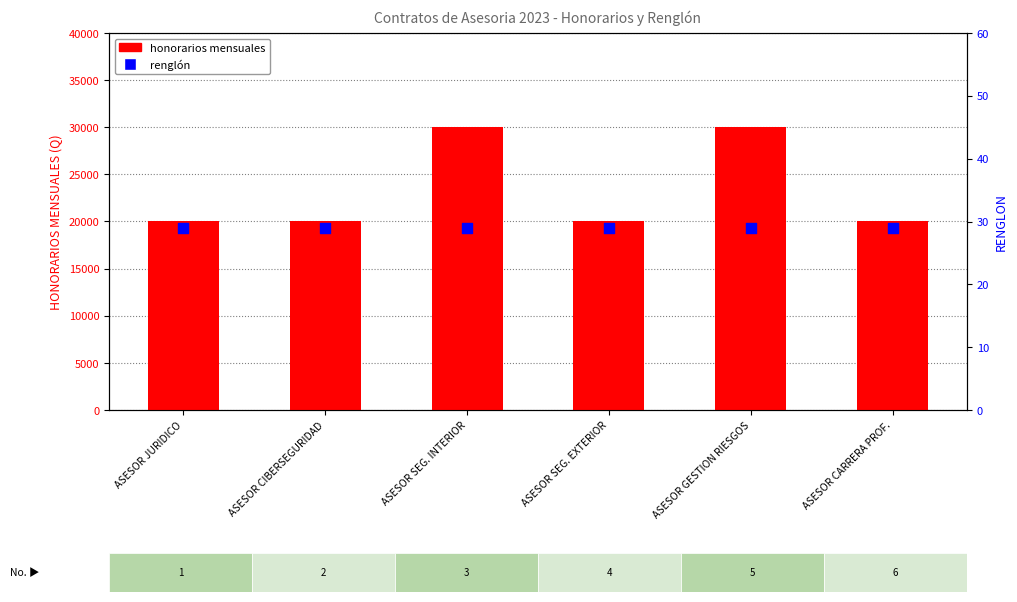

What are all the series names shown in the legend?

honorarios mensuales, renglón